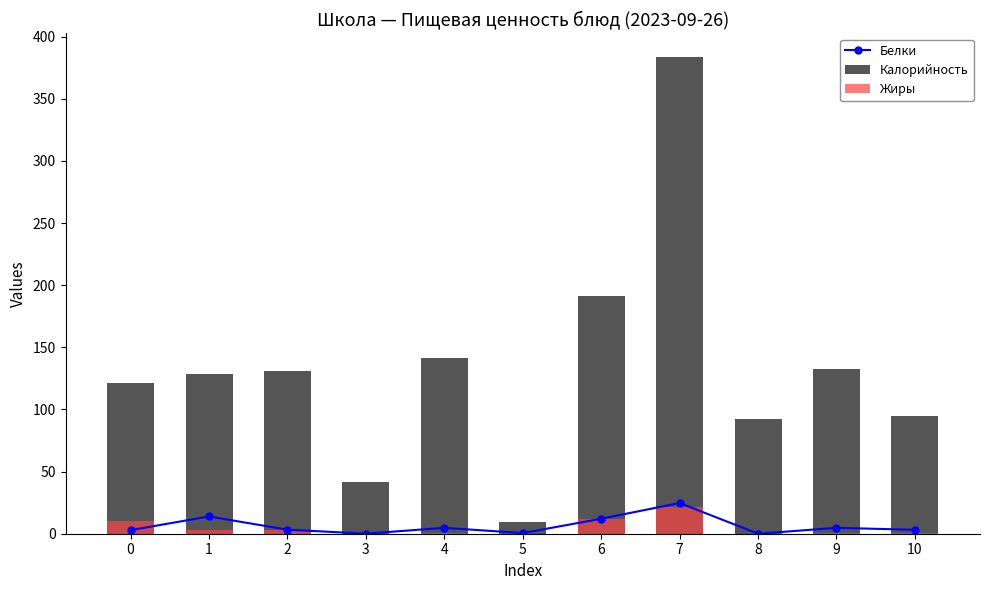

Is it true that Белки equals 1.6 at 0?

False